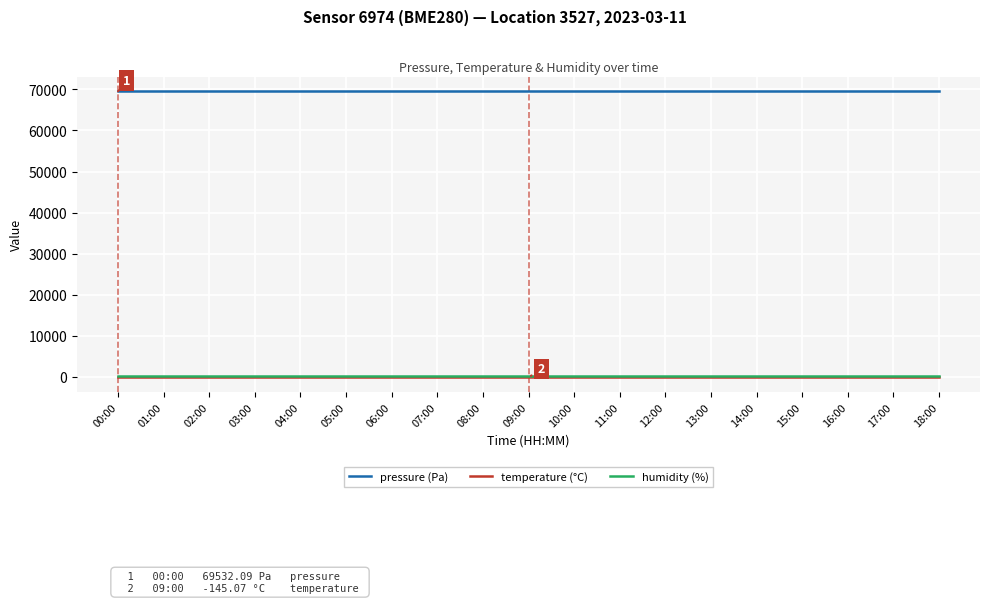

What is the minimum value for pressure (Pa)?

69532.1